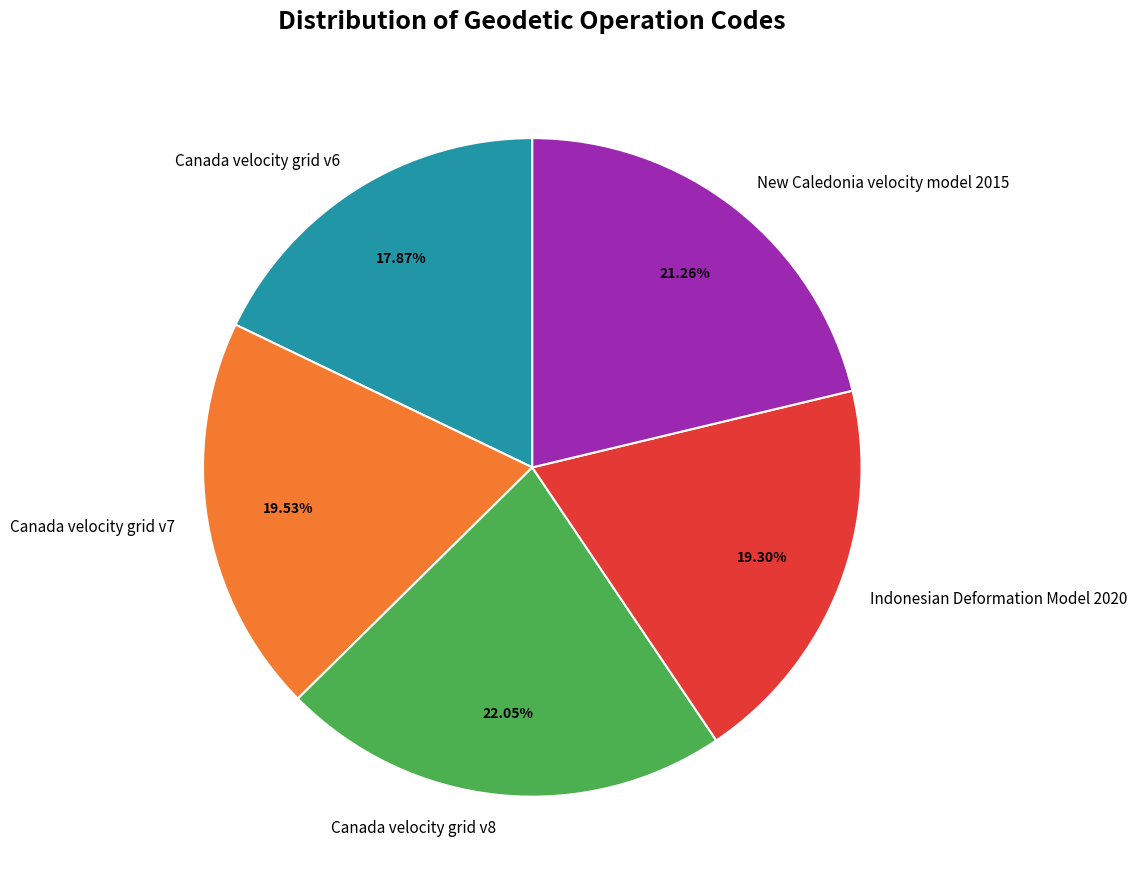

To the nearest percent, what is the average slice percentage?

20%